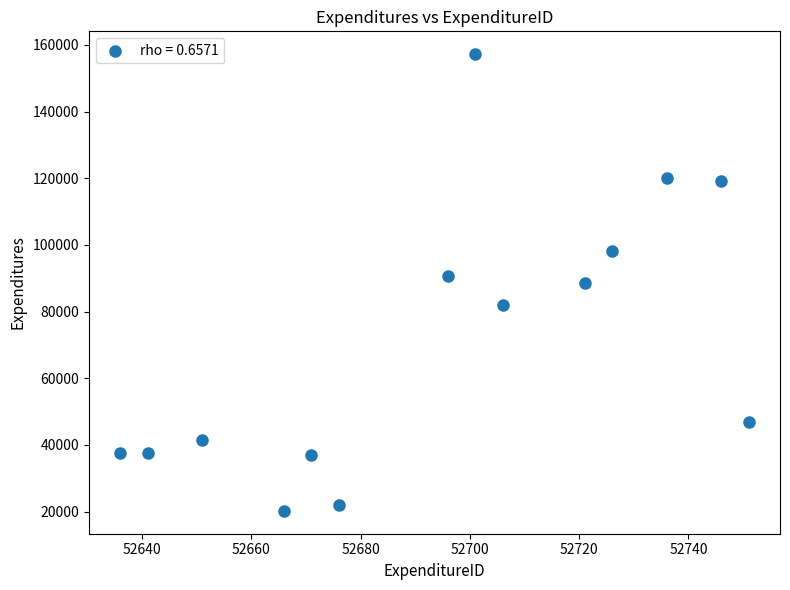

What is the range of Y values (max minus min)?

137003.8